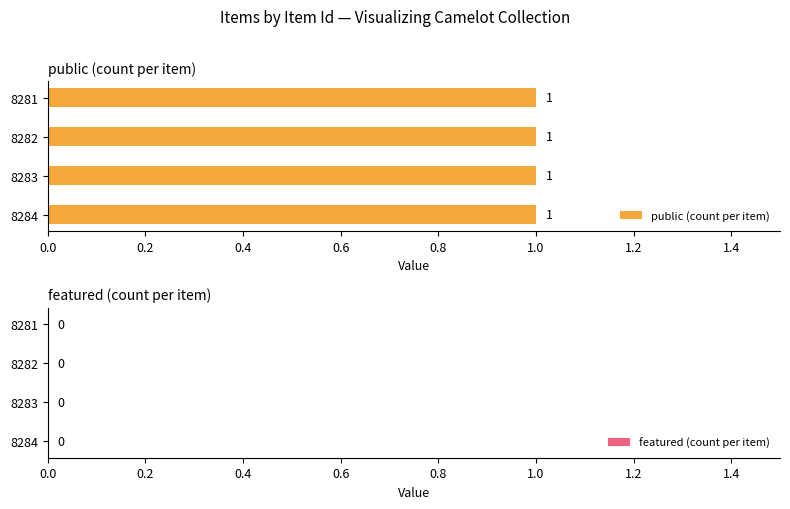

The value of public at 8283 is 1. True or false?

True